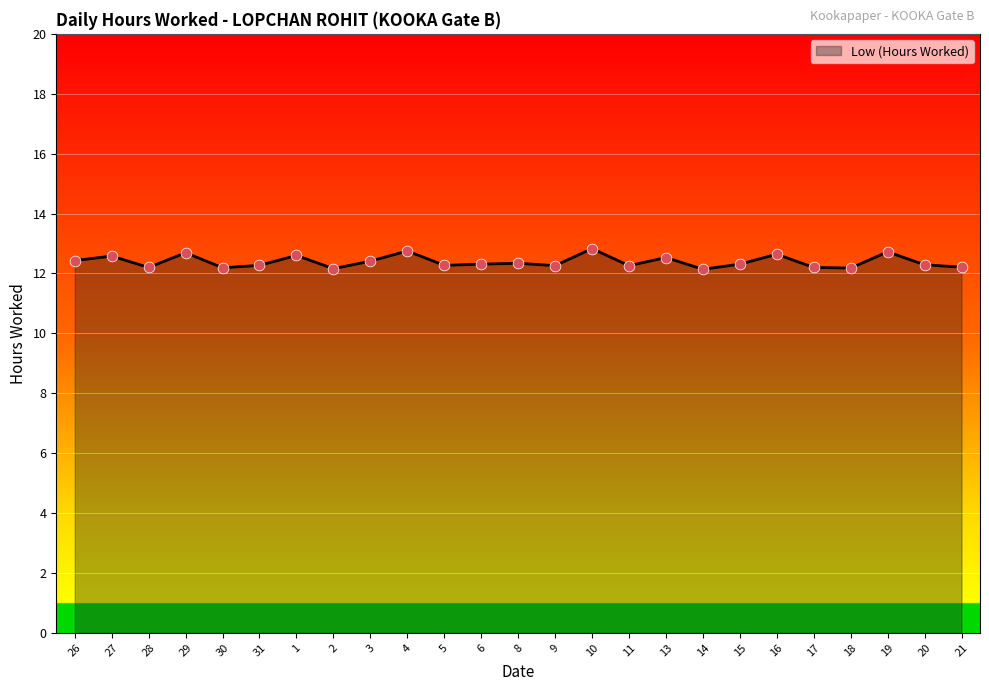

What is the ratio of the value at 29 to the value at 5?

1.0